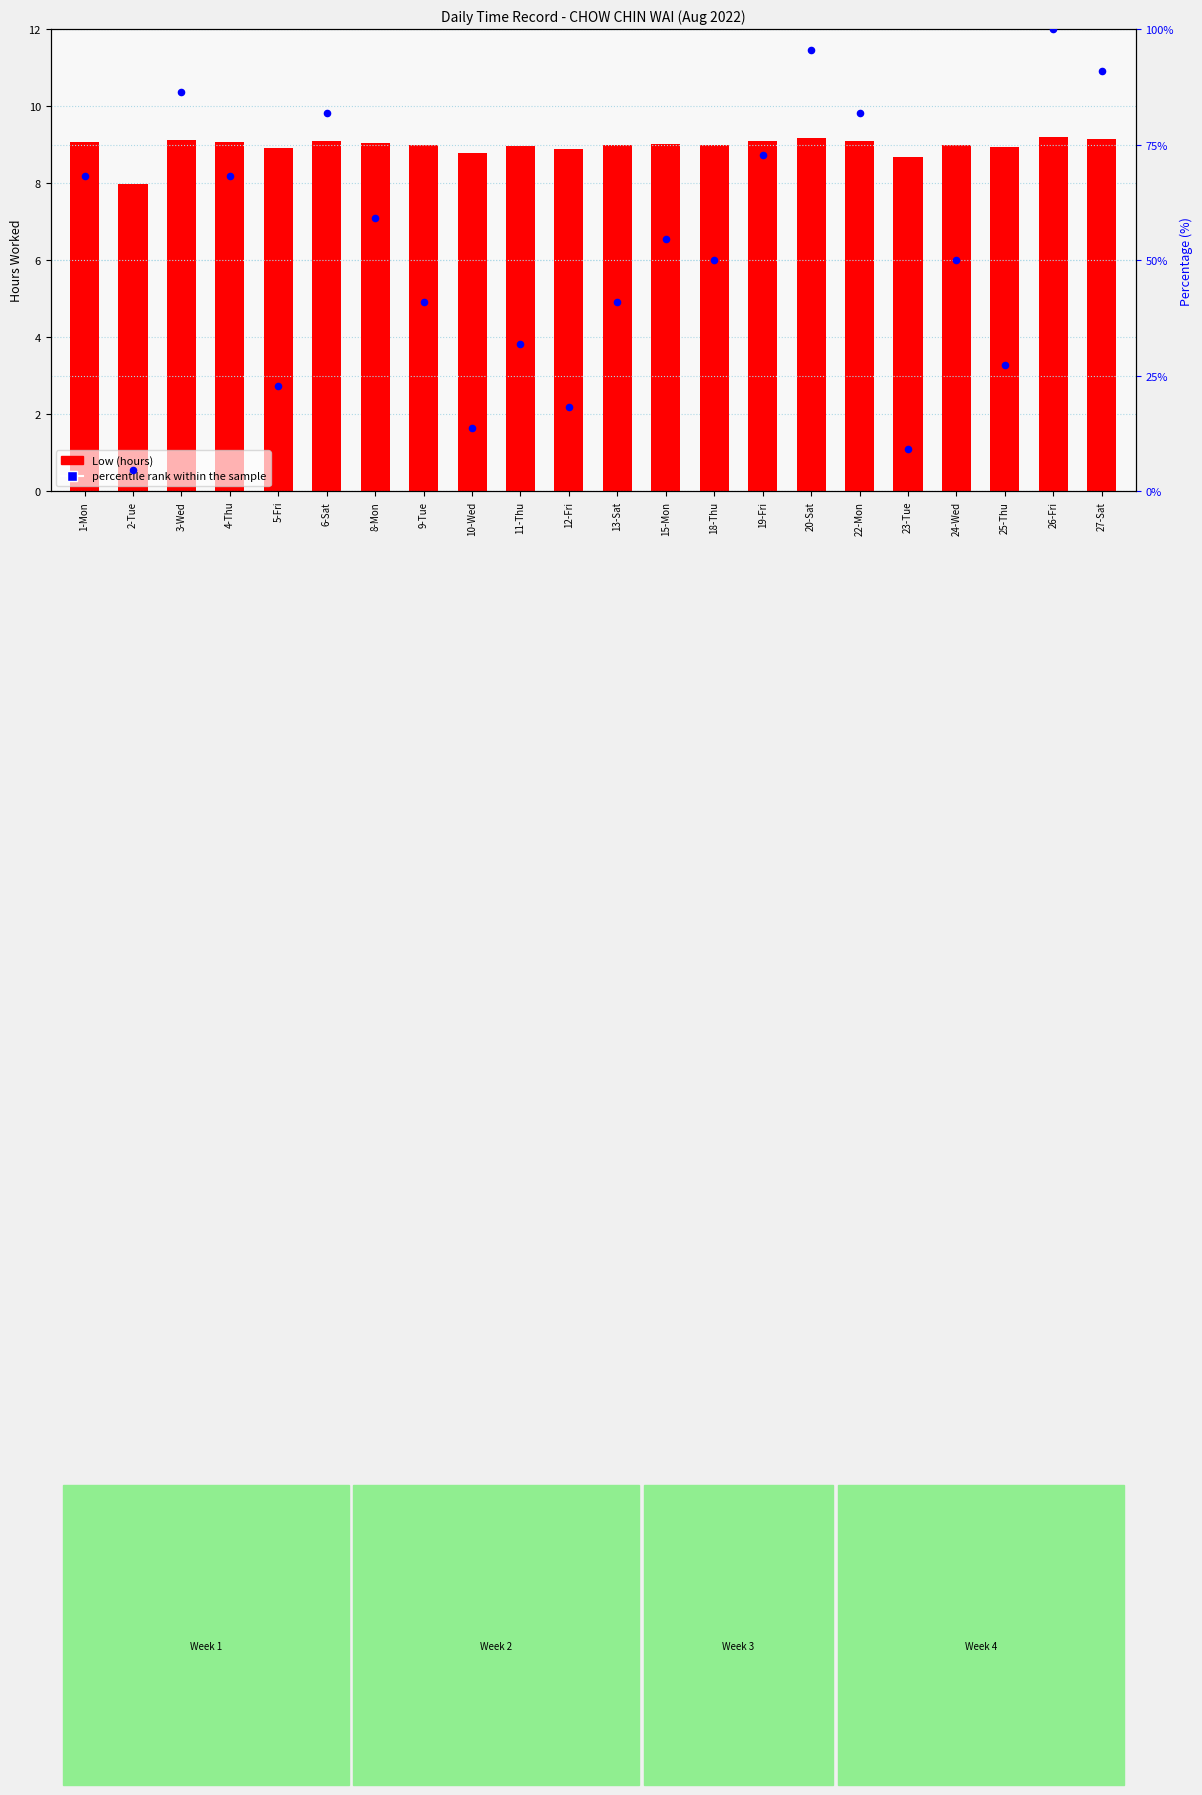

Which series contains the lowest Y value?

percentile rank within the sample